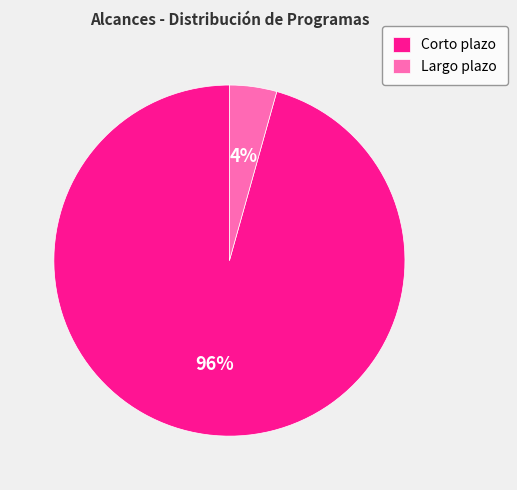

To the nearest percent, what percentage of the pie is Largo plazo?

4%